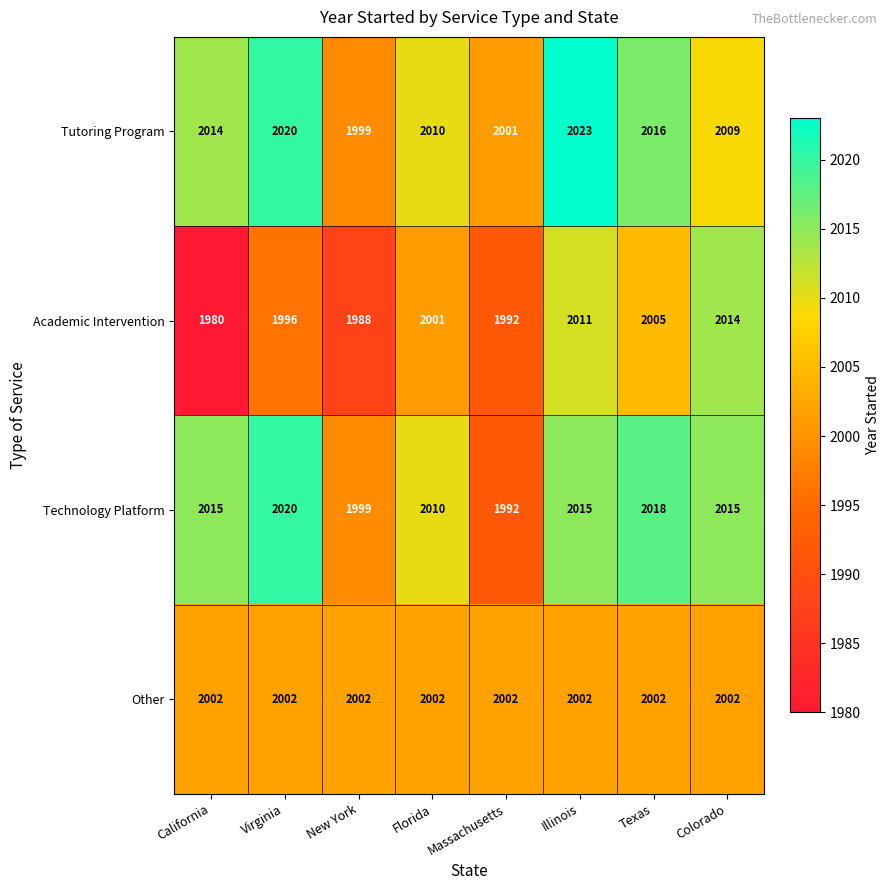

At which label is Academic Intervention closest to 1997?

Virginia